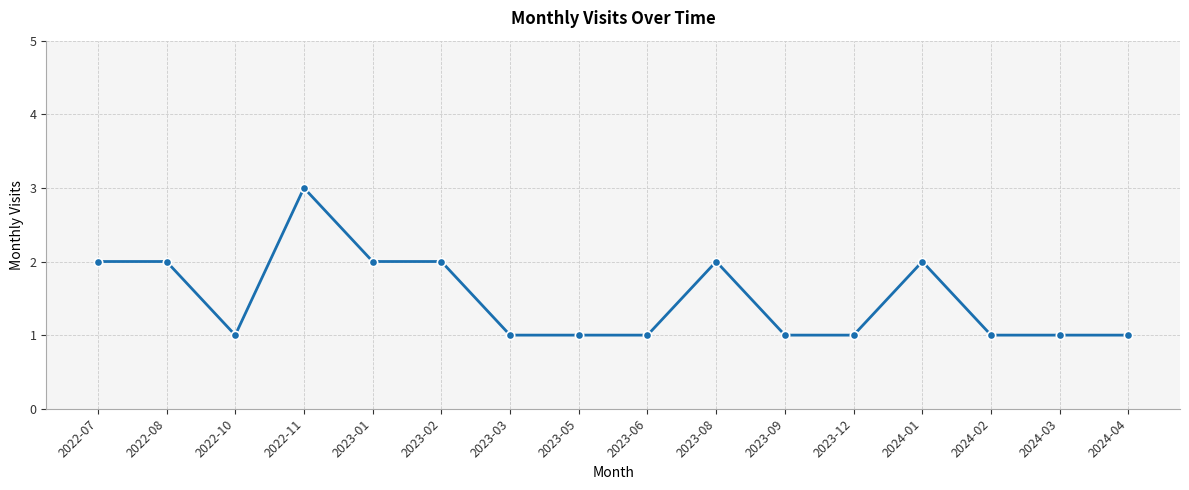

Is this an area chart (filled region under the line)?

No